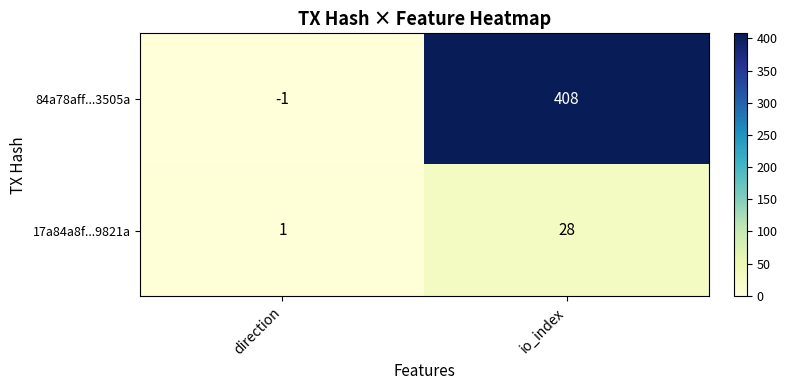

Reading left to right, extract all data points from this chart.

84a78aff...3505a: direction=-1	io_index=408
17a84a8f...9821a: direction=1	io_index=28